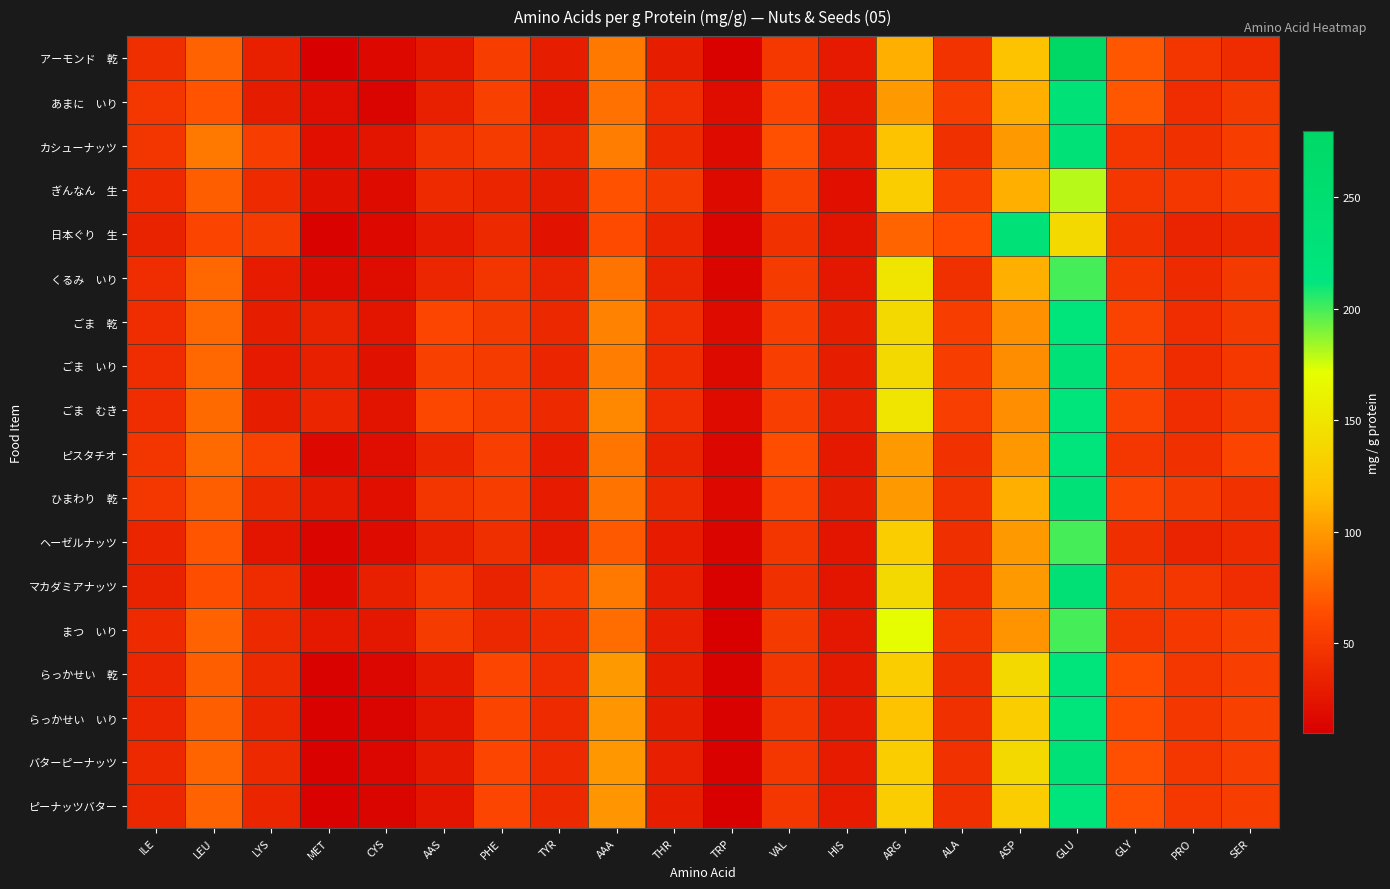

List the series in order of their peak value, highest first.

アーモンド 乾, マカダミアナッツ, あまに いり, カシューナッツ, 日本ぐり 生, ごま いり, ひまわり 乾, バターピーナッツ, ごま 乾, ごま むき, ピスタチオ, らっかせい 乾, らっかせい いり, ピーナッツバター, くるみ いり, ヘーゼルナッツ, まつ いり, ぎんなん 生